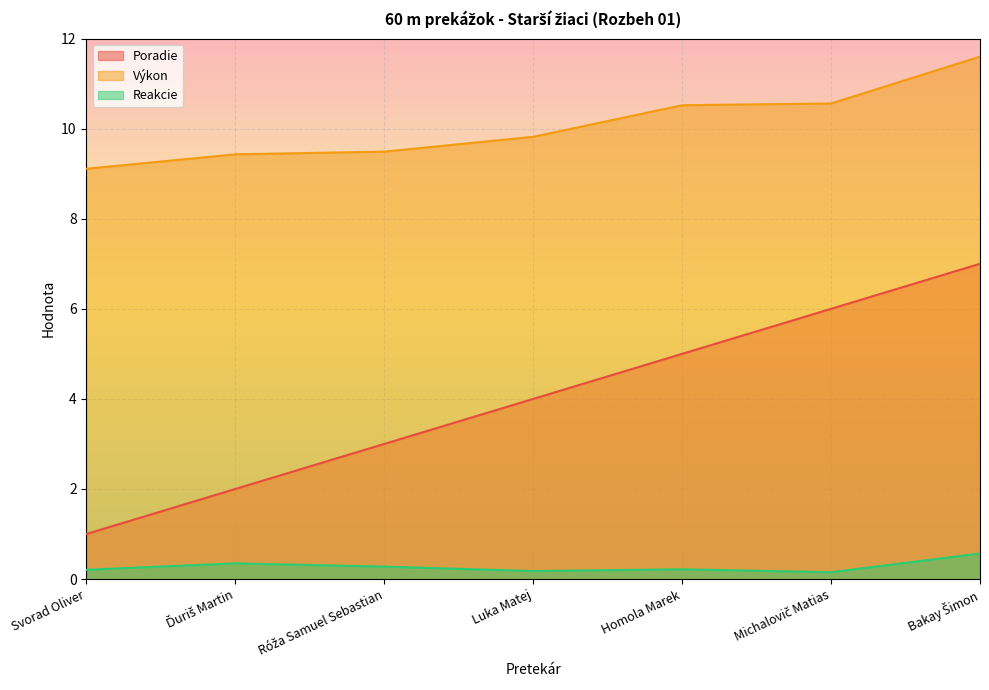

How many distinct data groups are displayed?

3